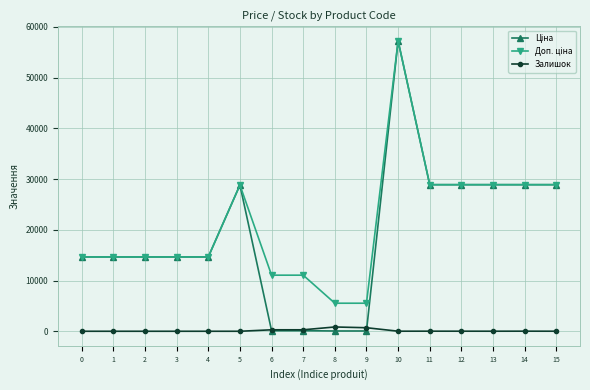

What is the difference between the highest and lowest values at 3?

14649.6